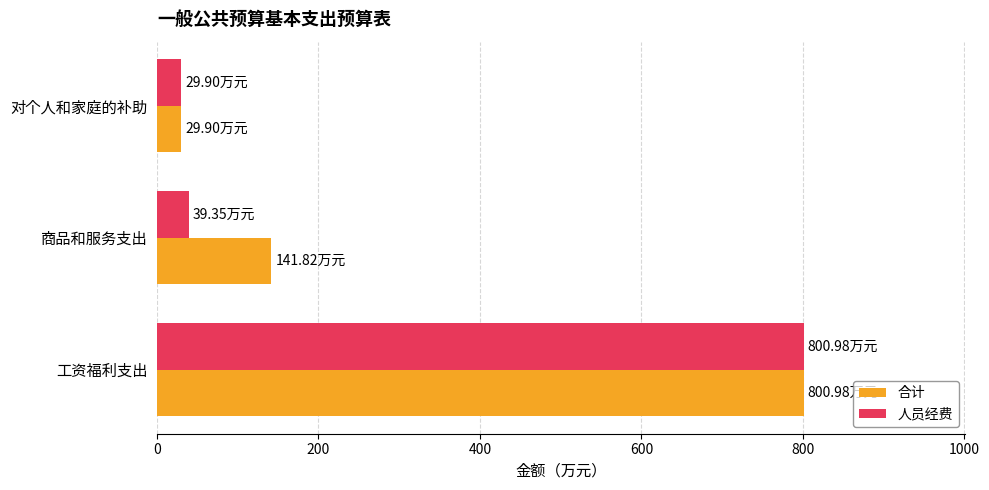

At which label is 合计 closest to 415?

商品和服务支出